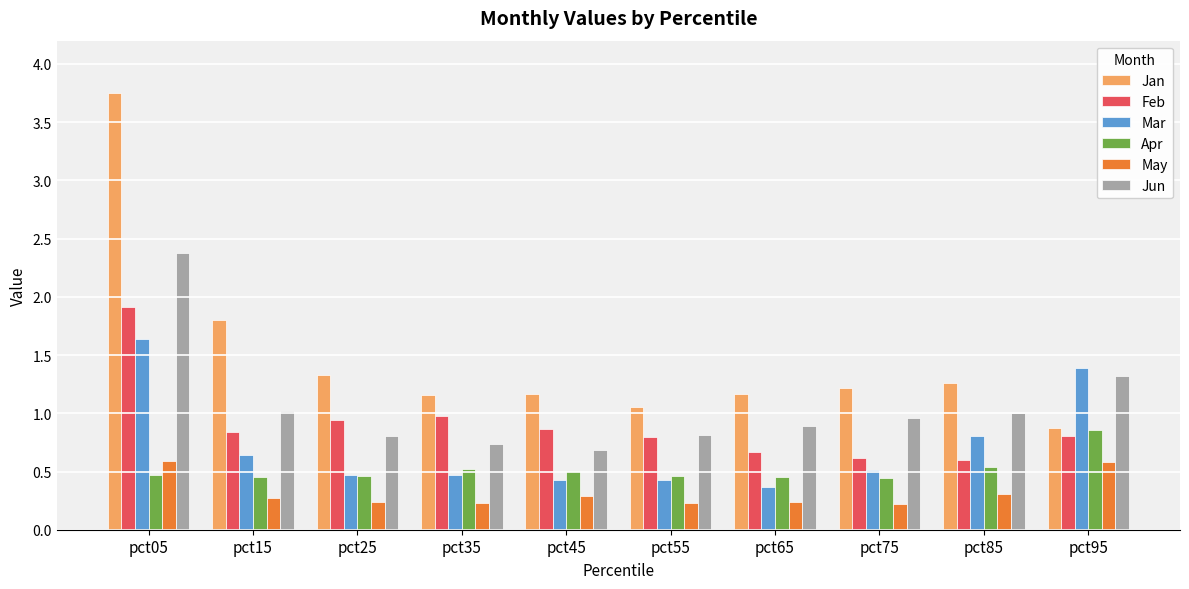

Which series has the largest range (max minus min)?

Jan